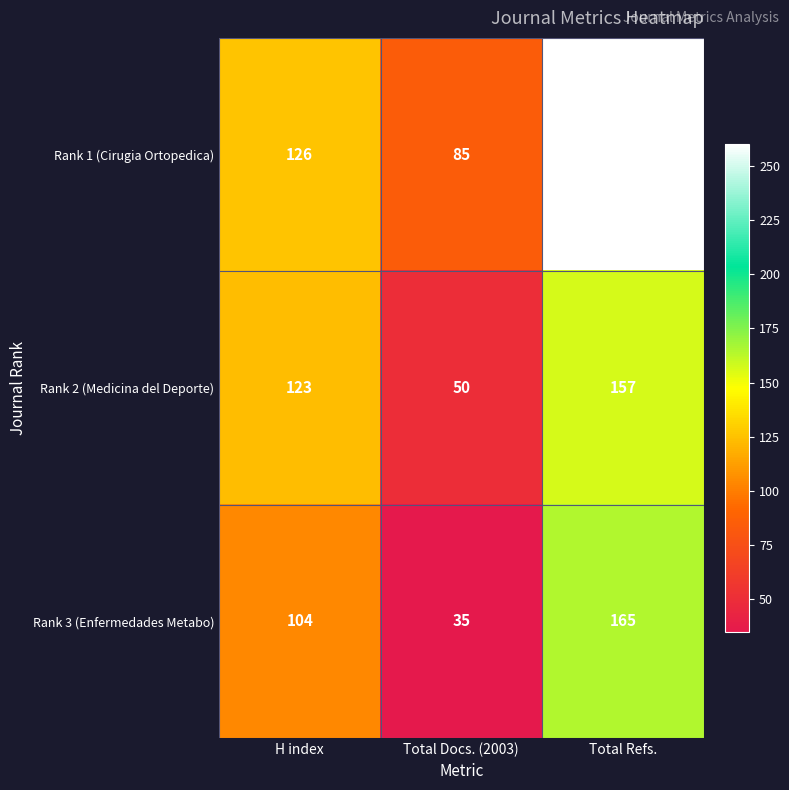

How many data points in Rank 2 (Medicina del Deporte) are less than 123?

1